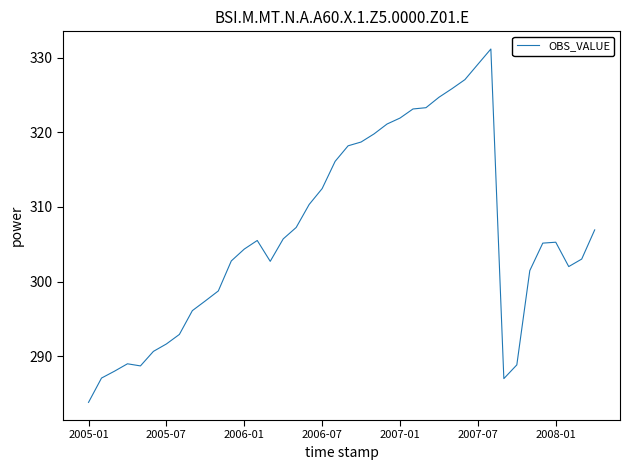

What is the difference between the maximum and minimum values?

47.3